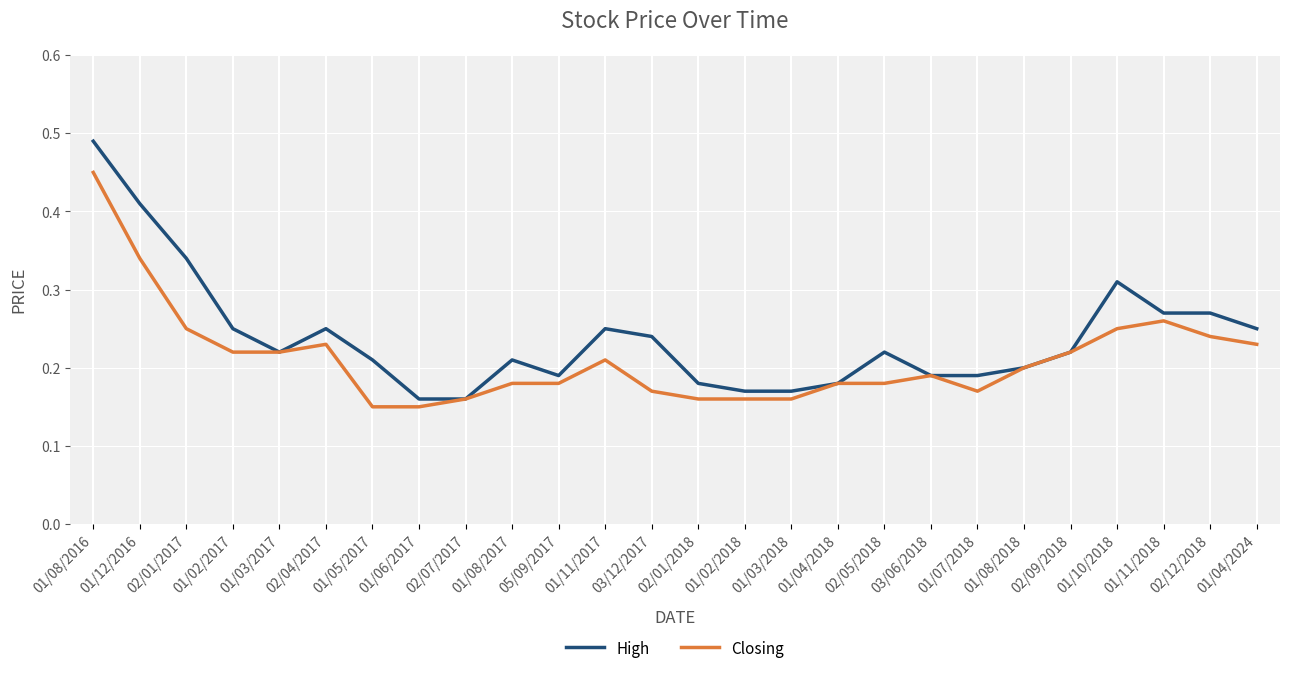

List the series in order of their peak value, lowest first.

Closing, High